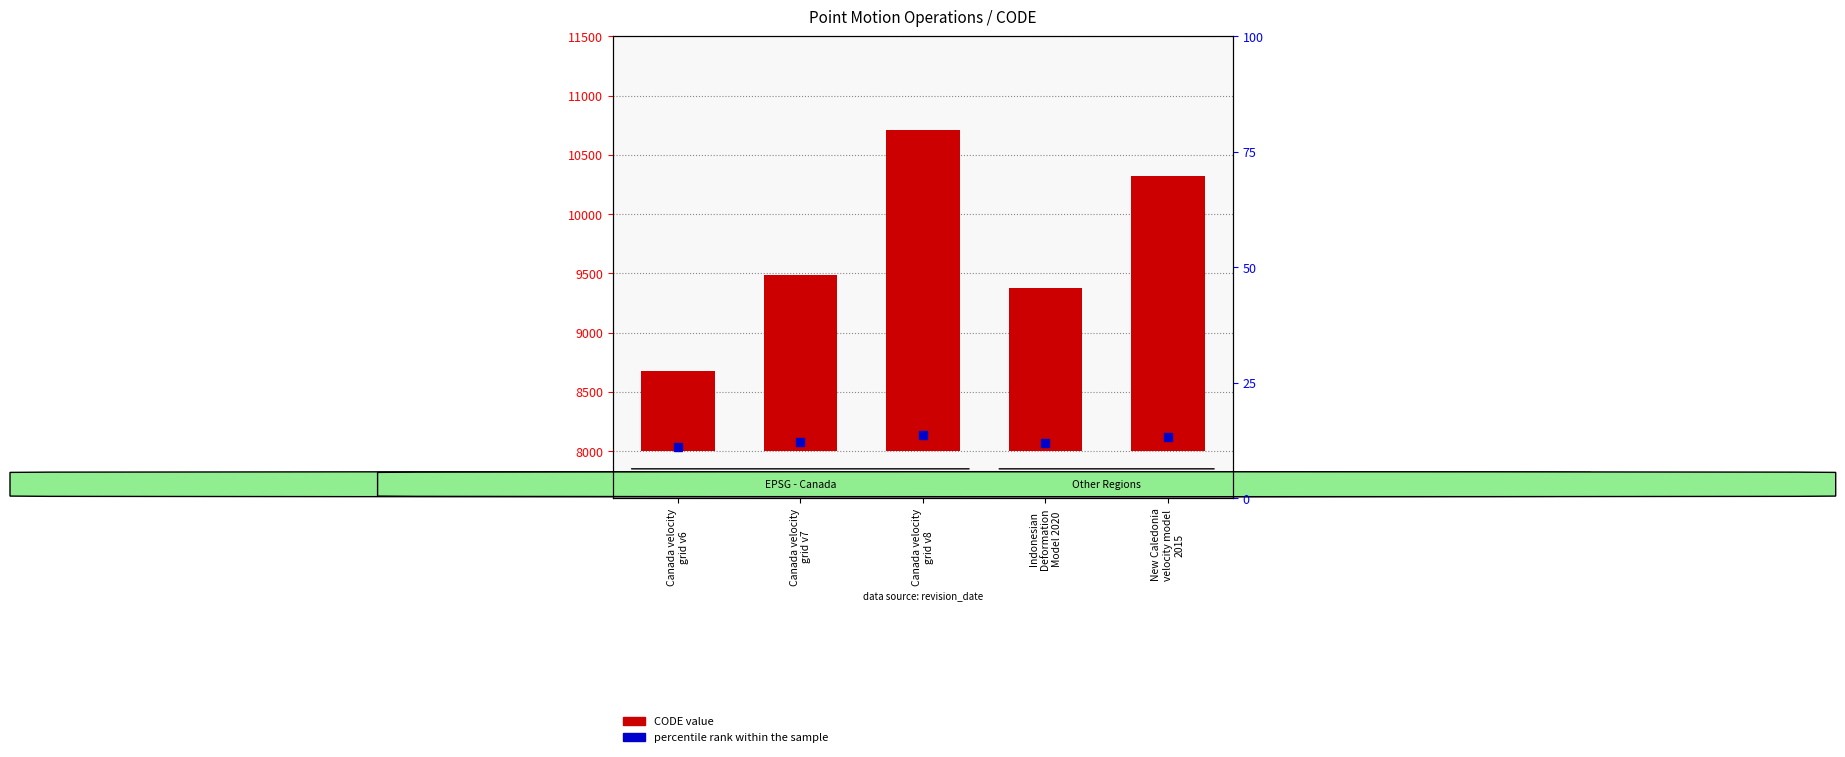

Reading left to right, what are all the values shown in this chart?

Canada velocity
grid v6=676	Canada velocity
grid v7=1483	Canada velocity
grid v8=2707	Indonesian
Deformation
Model 2020=1375	New Caledonia
velocity model
2015=2323